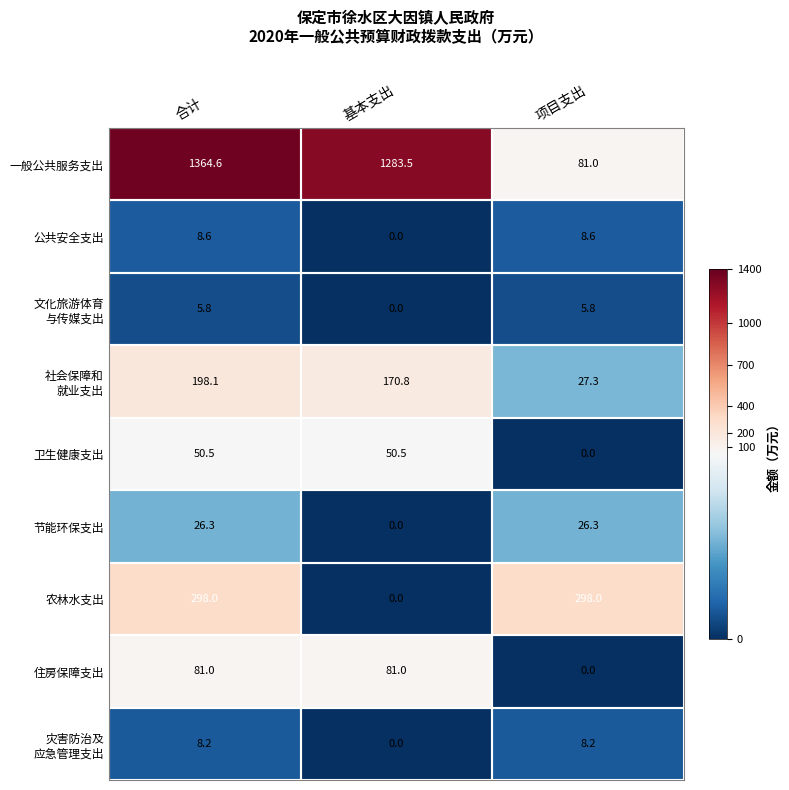

The 公共安全支出 series shows 8.6 at 合计. True or false?

True